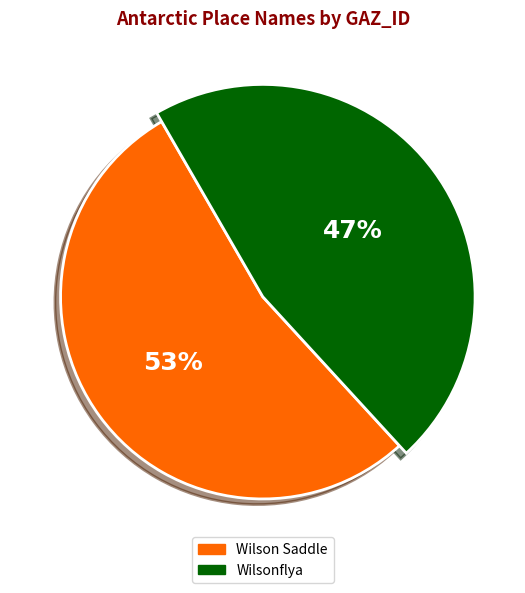

How much of the chart is everything except Wilsonflya?

53.5%